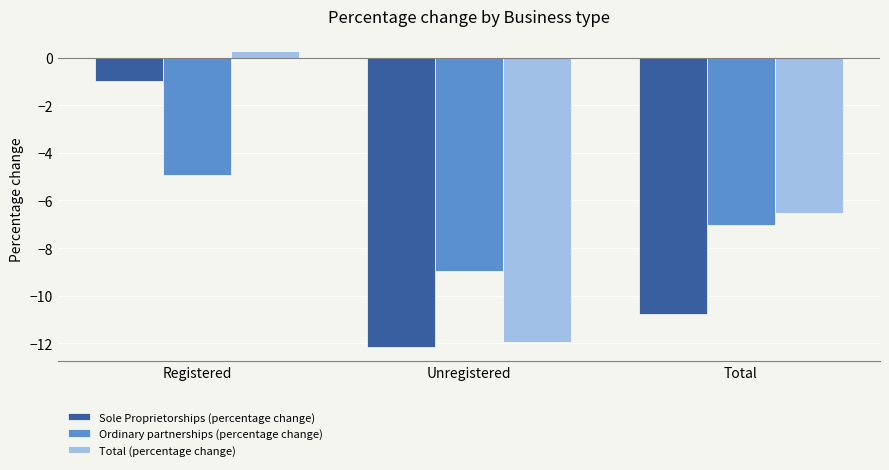

The value of Ordinary partnerships (percentage change) at Registered is -4.9. True or false?

True